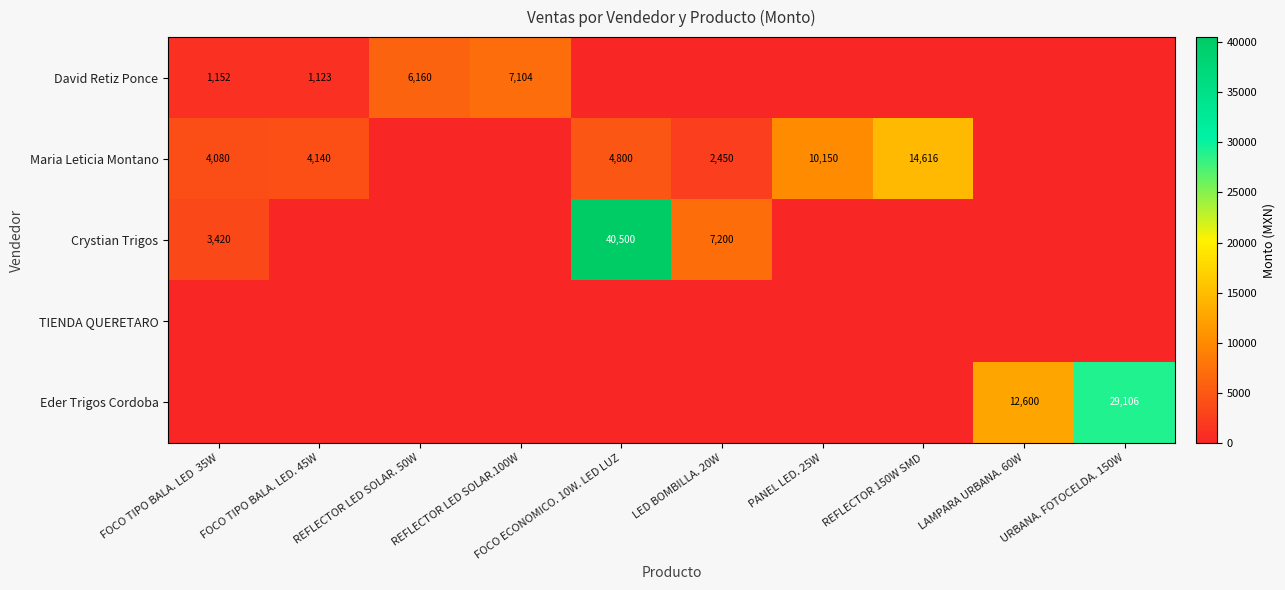

The David Retiz Ponce series shows 1152 at FOCO TIPO BALA. LED  35W. True or false?

True